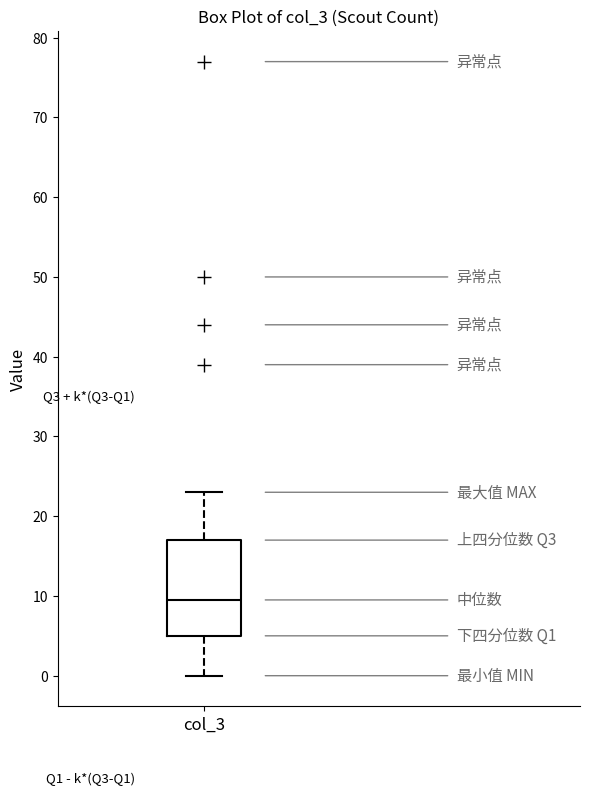

Where is the lower edge of the box for col_3 on the y-axis? The values are not printed on the chart, so give them approximately, as read against the axis.

5